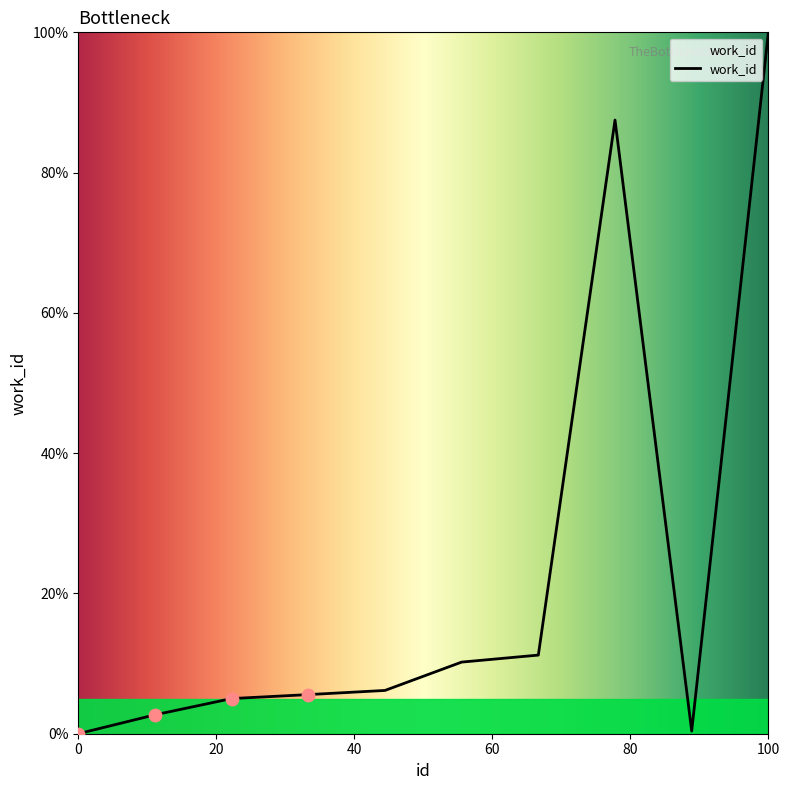

What is the greatest value displayed?

100.0